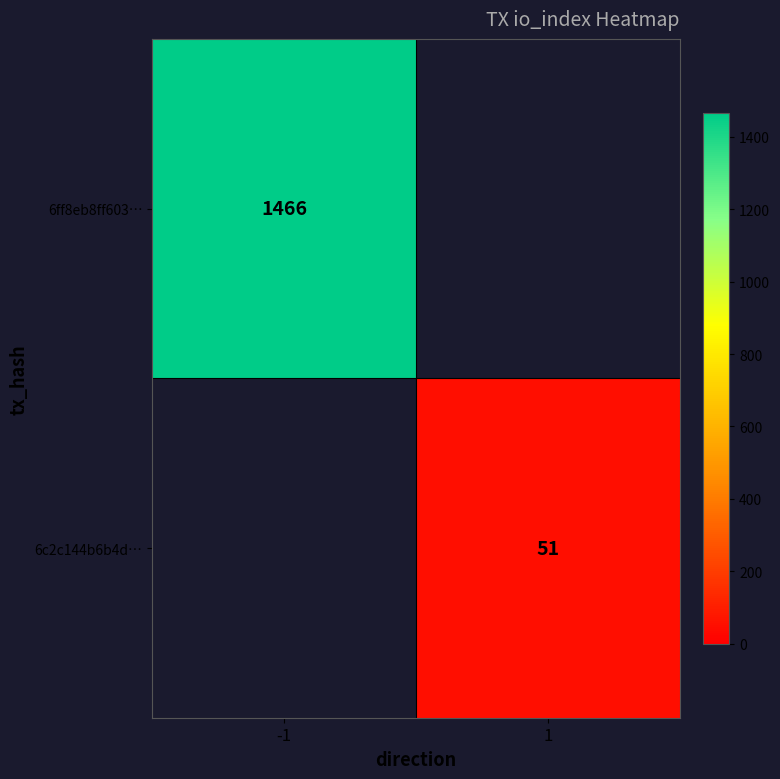

Is the value of 6ff8eb8ff603… at -1 greater than the value of 6c2c144b6b4d… at 1?

Yes